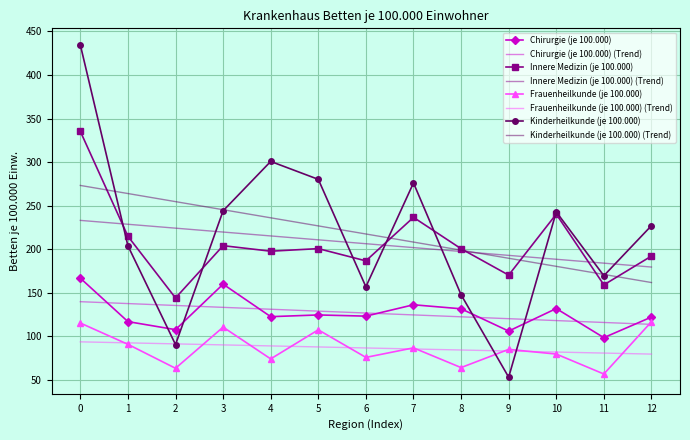

What is the spread (max minus min) of values at 12?

147.4